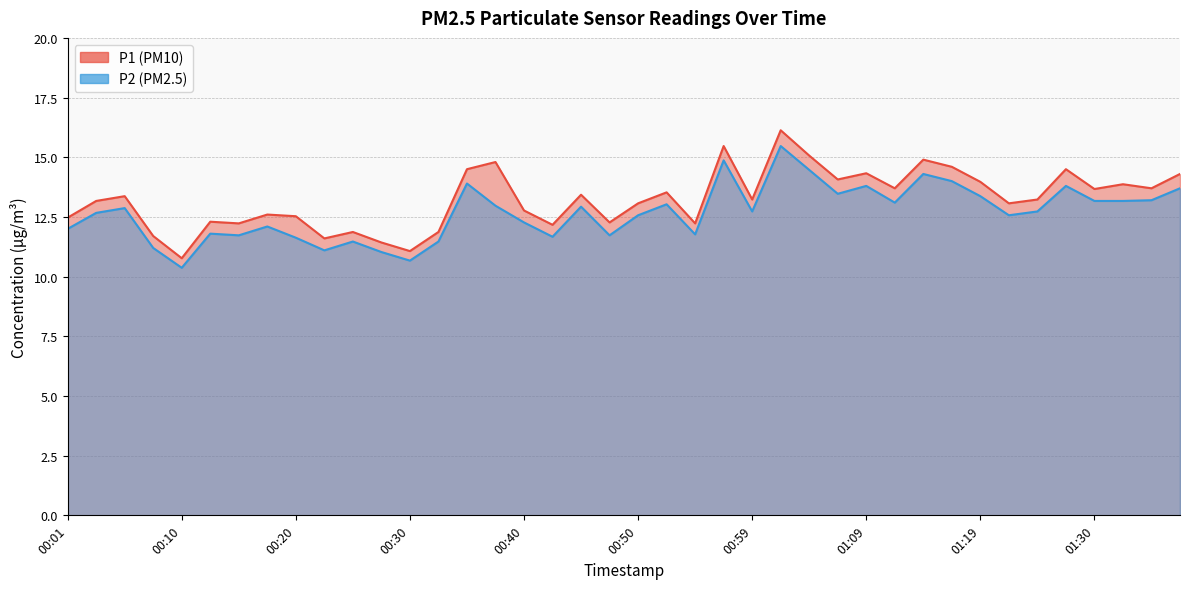

True or false: P1 and P2 intersect in this chart.

False